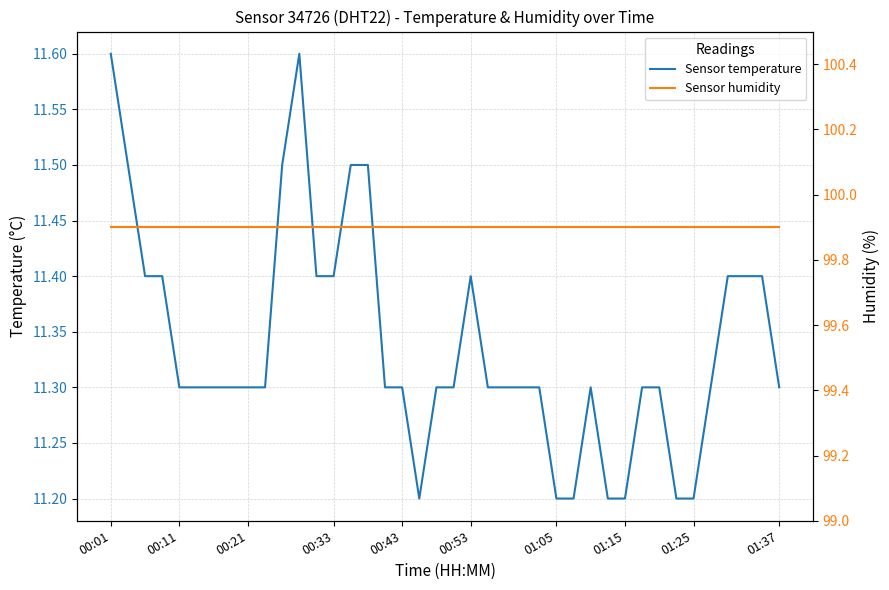

How many lines are shown in the chart?

2